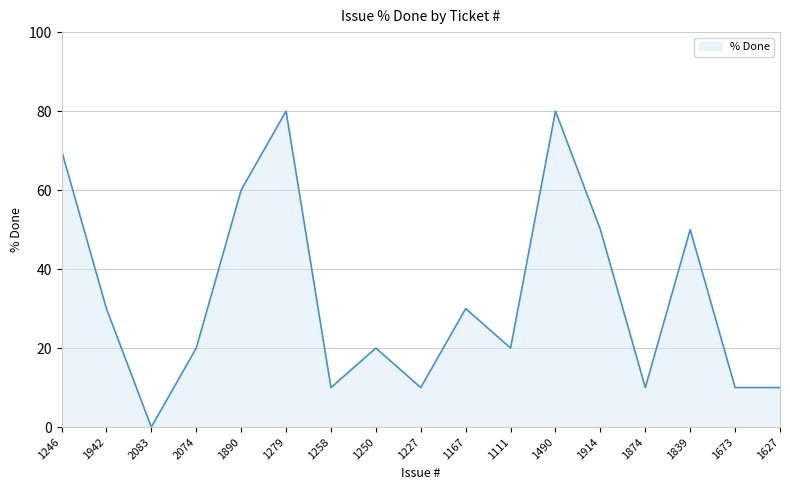

What is the maximum value shown in the chart?

80